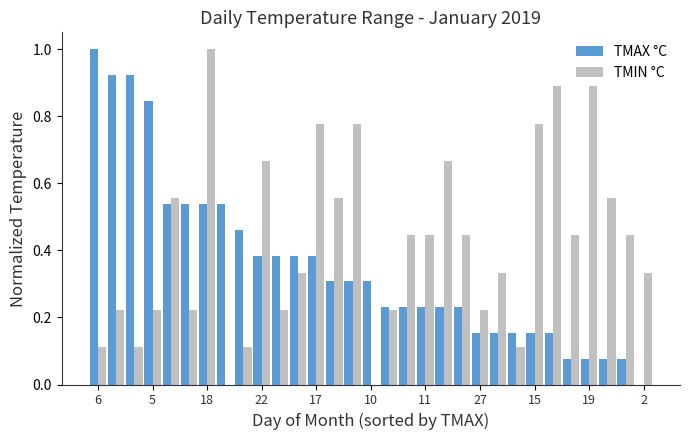

What is the maximum value for TMAX °C?

1.0